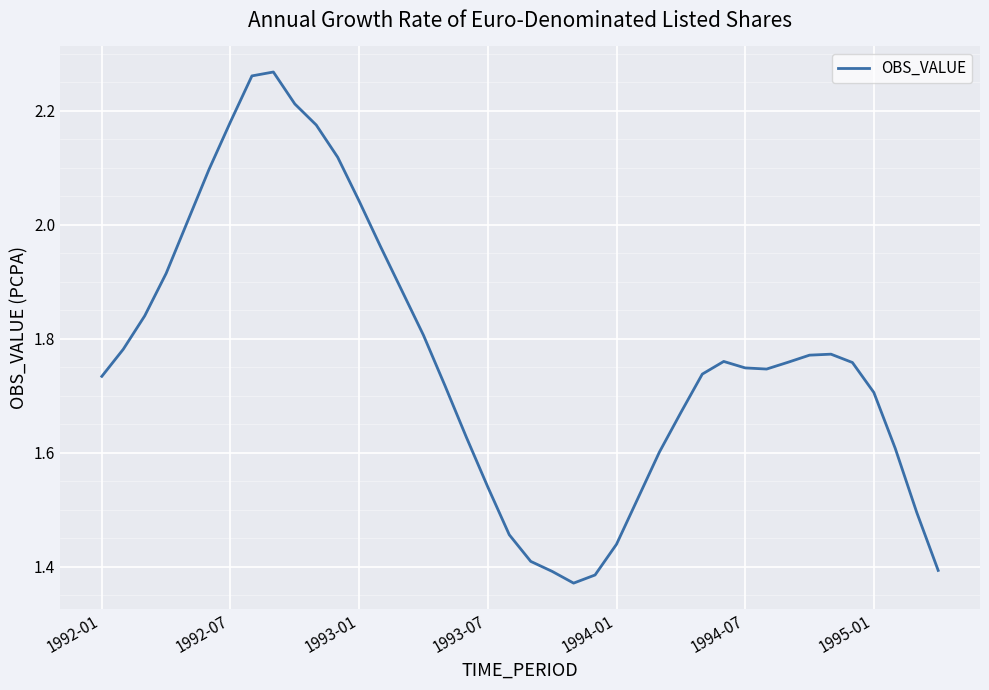

What is the difference between the maximum and minimum values?

0.9